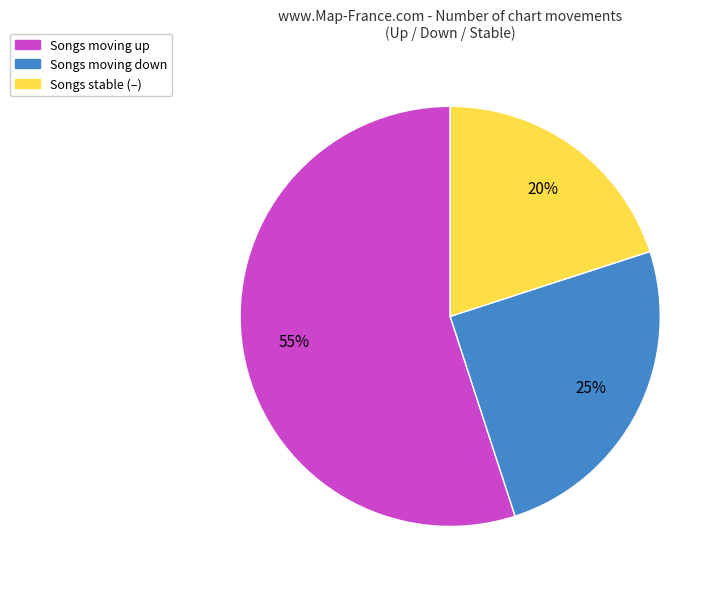

How many segments does this pie chart have?

3